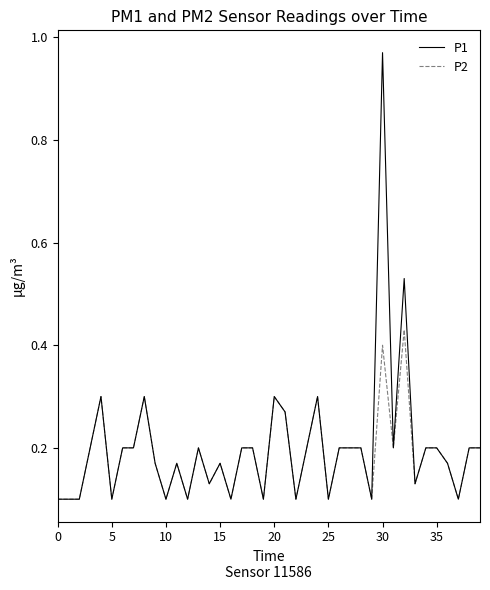

Rank the series by their maximum value, from lowest to highest.

P2, P1